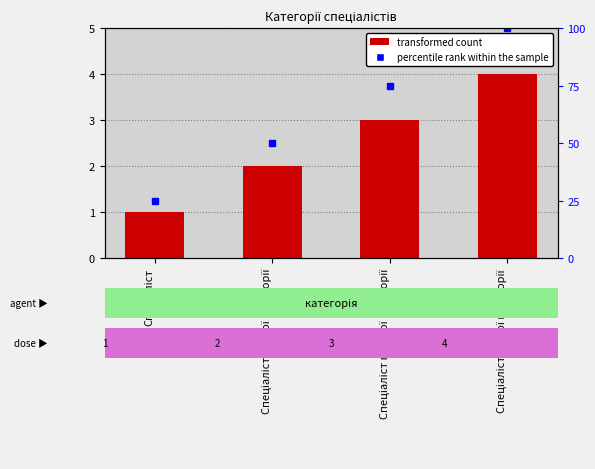

Where does the data first go above 3?

Спеціаліст вищої категорії